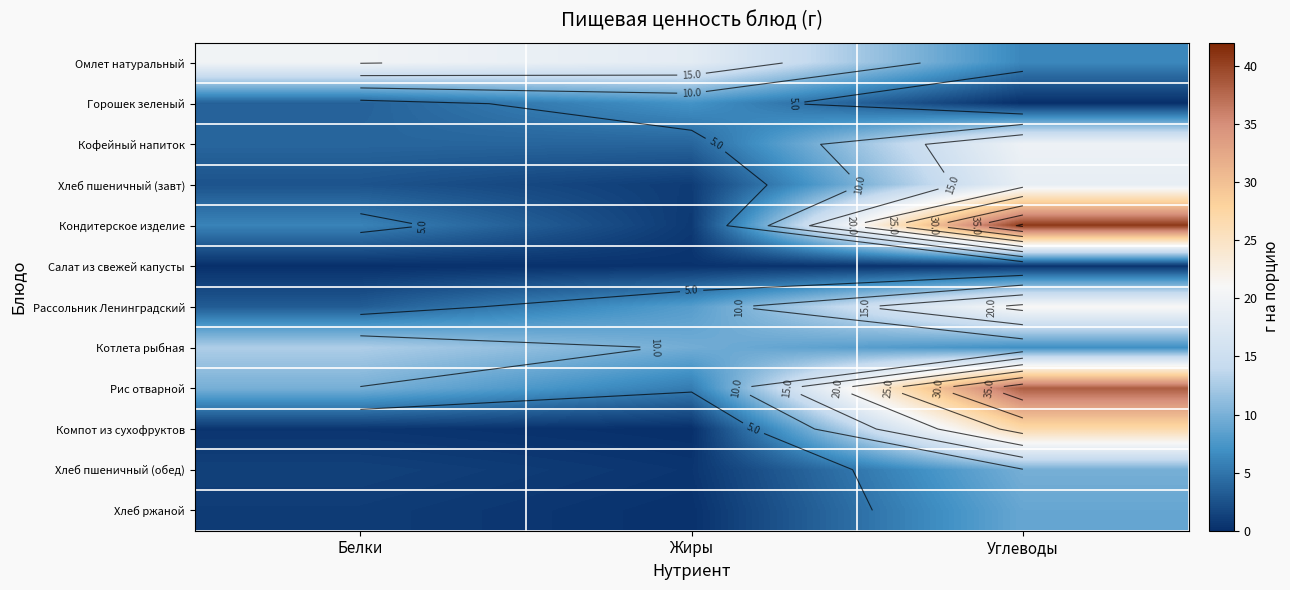

How many values in Горошек зеленый are above zero?

2